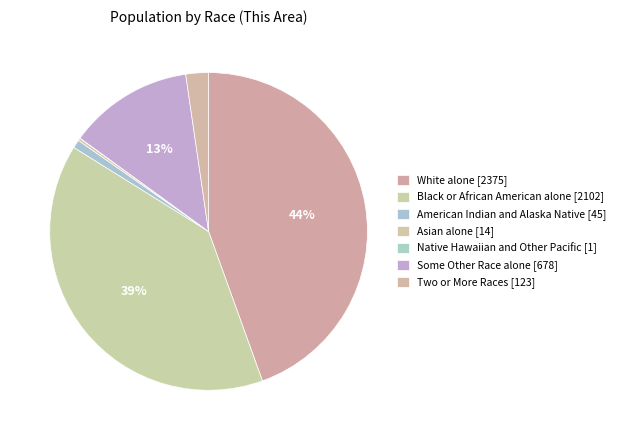

Is it true that Some Other Race alone is 13% of the pie?

True